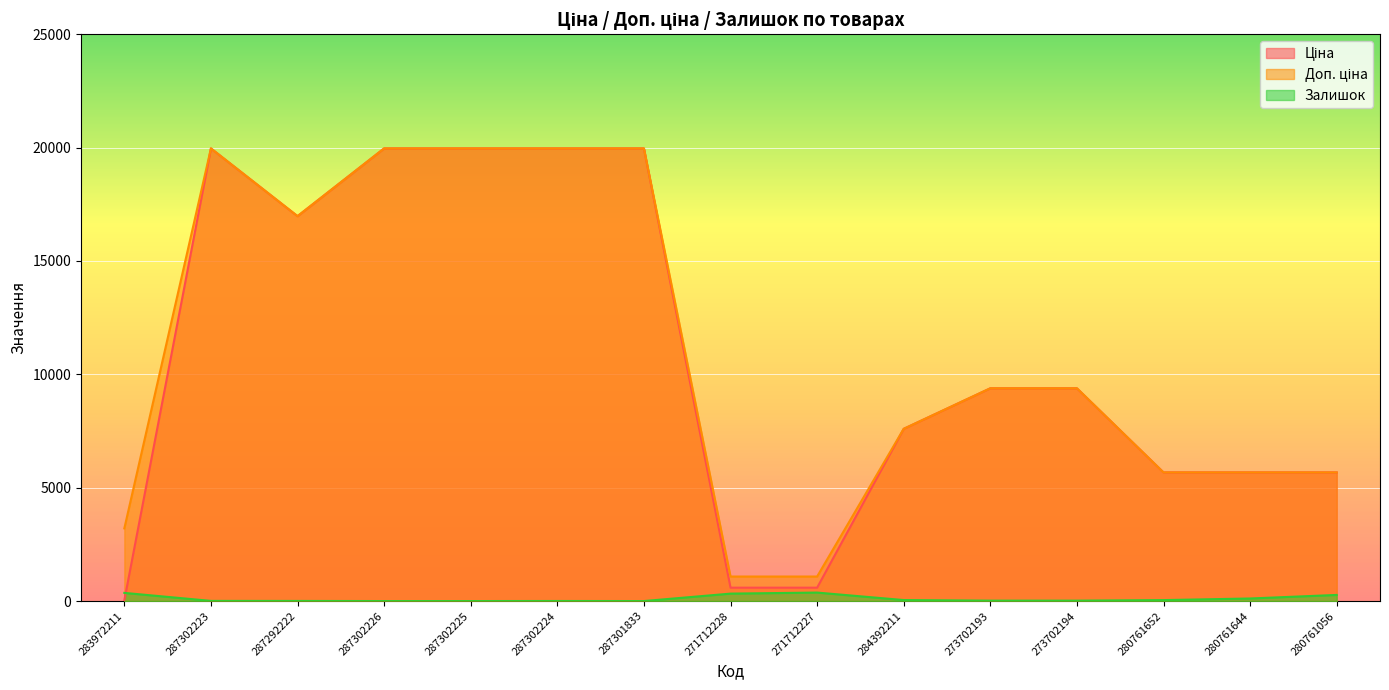

How many lines are shown in the chart?

3